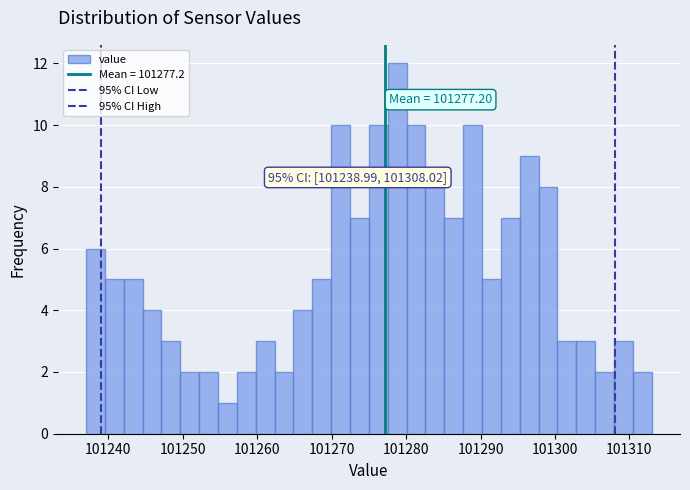

Around what value on the x-axis is the tallest bar? Give the approximate position of its centre, as read against the axis.

101279